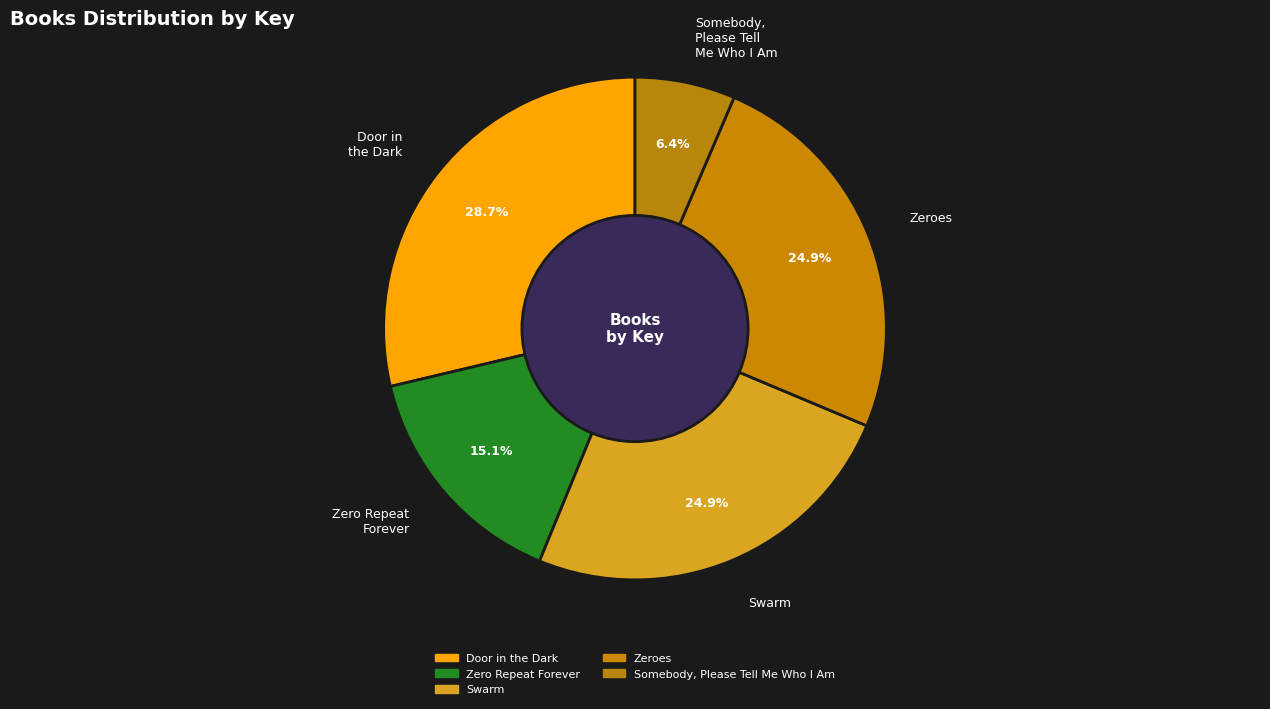

How many segments does this pie chart have?

5